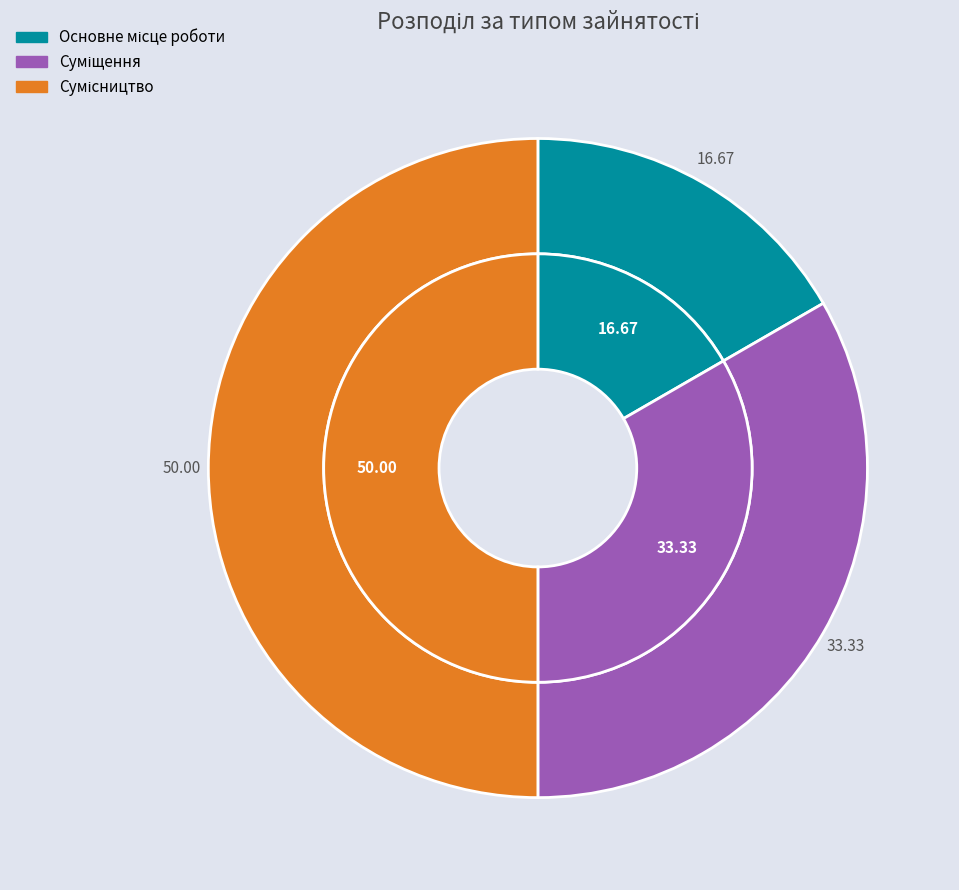

Count the number of slices in the pie.

3